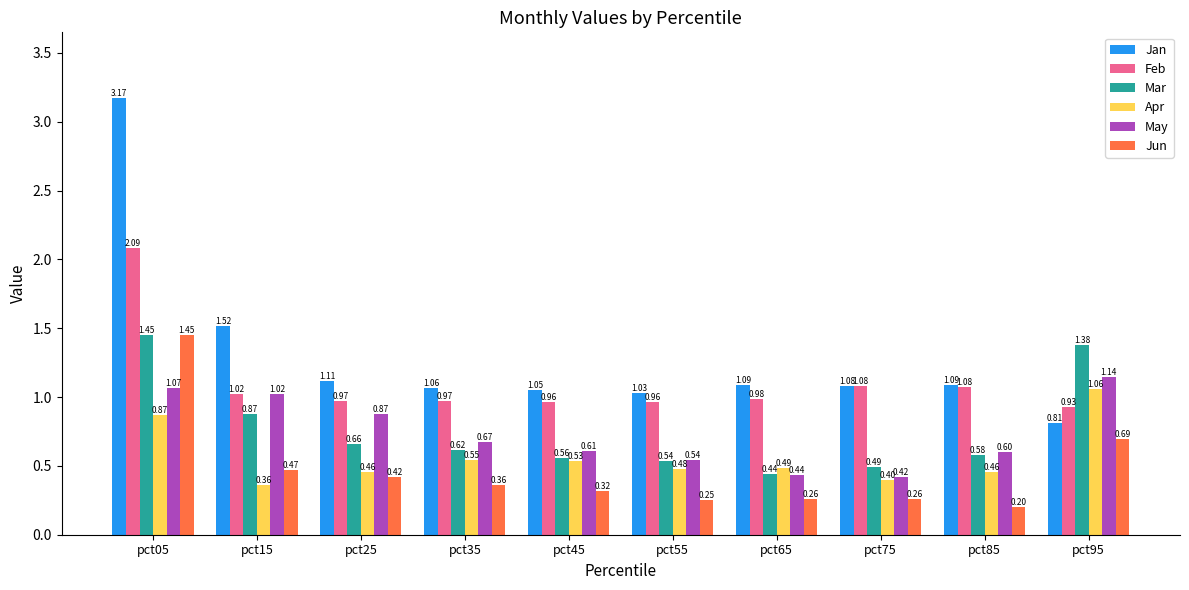

Which series has the largest total across all categories?

Jan